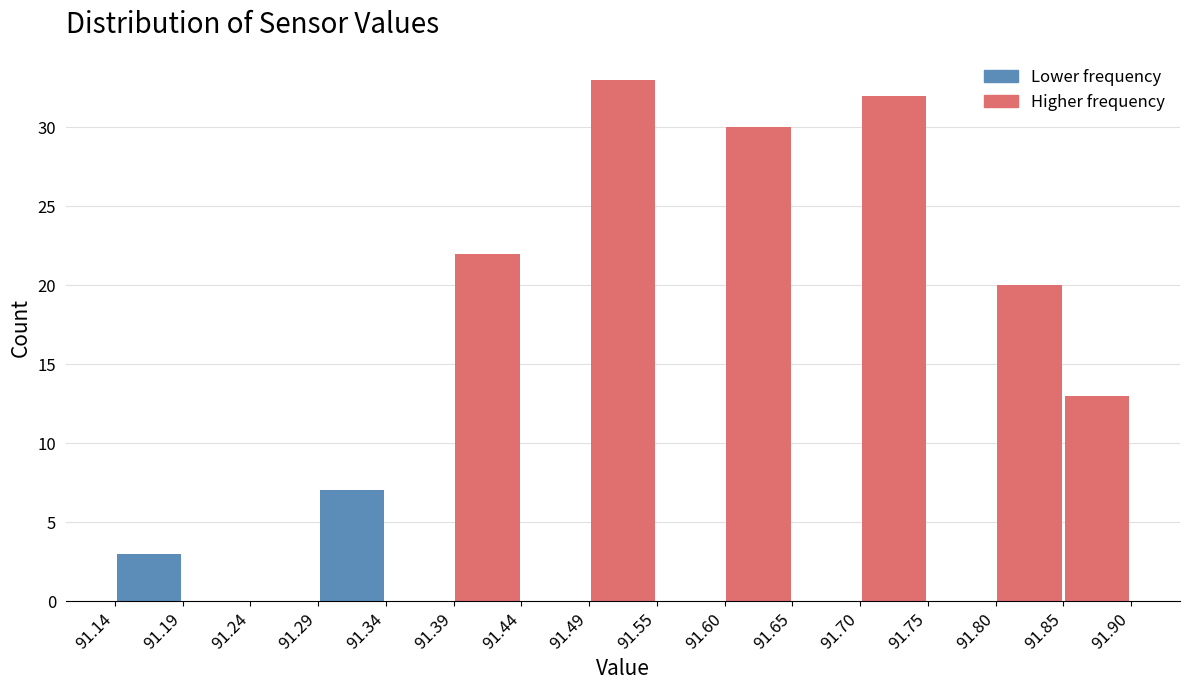

What is the height of the bar covering 91.60 to 91.65 on the x-axis? The values are not printed on the chart, so give them approximately, as read against the axis.

30